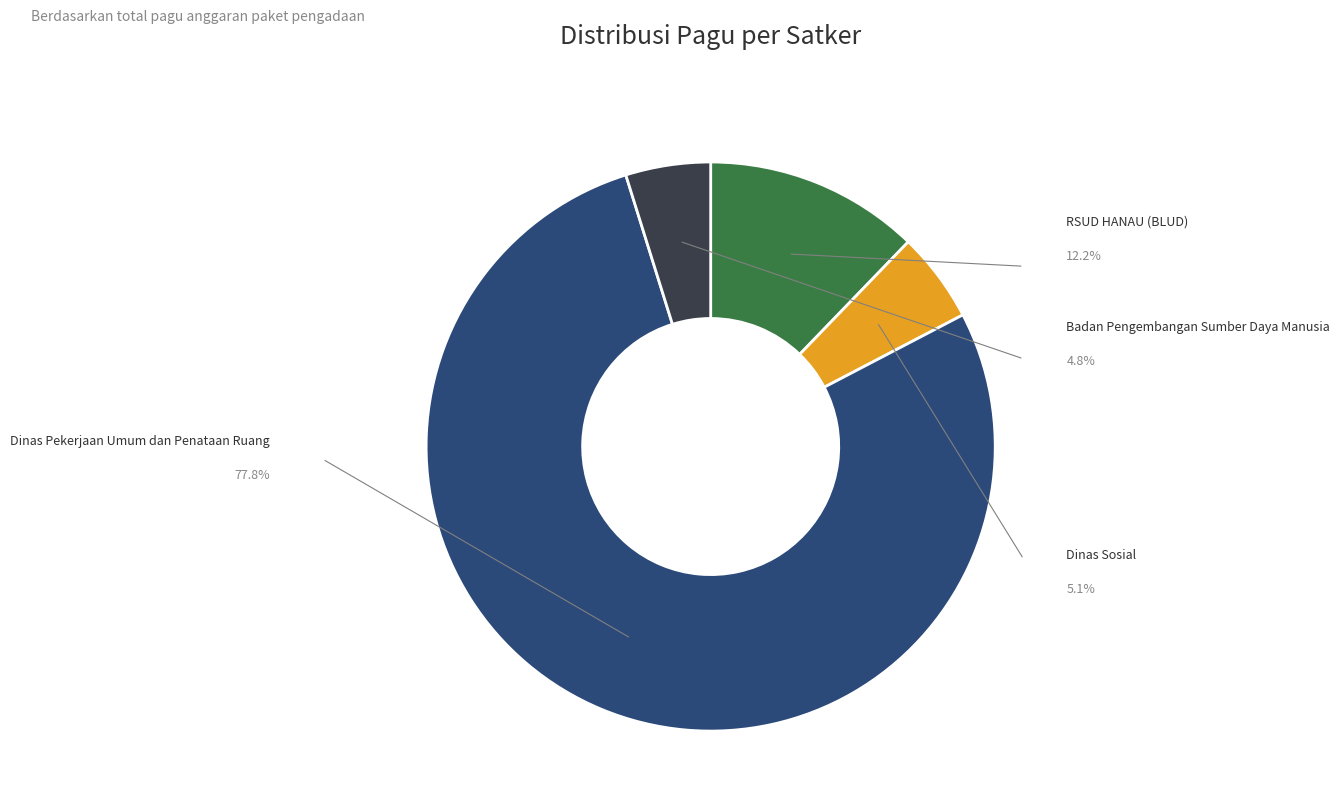

True or false: Dinas Pekerjaan Umum dan Penataan Ruang accounts for 65% of the total.

False